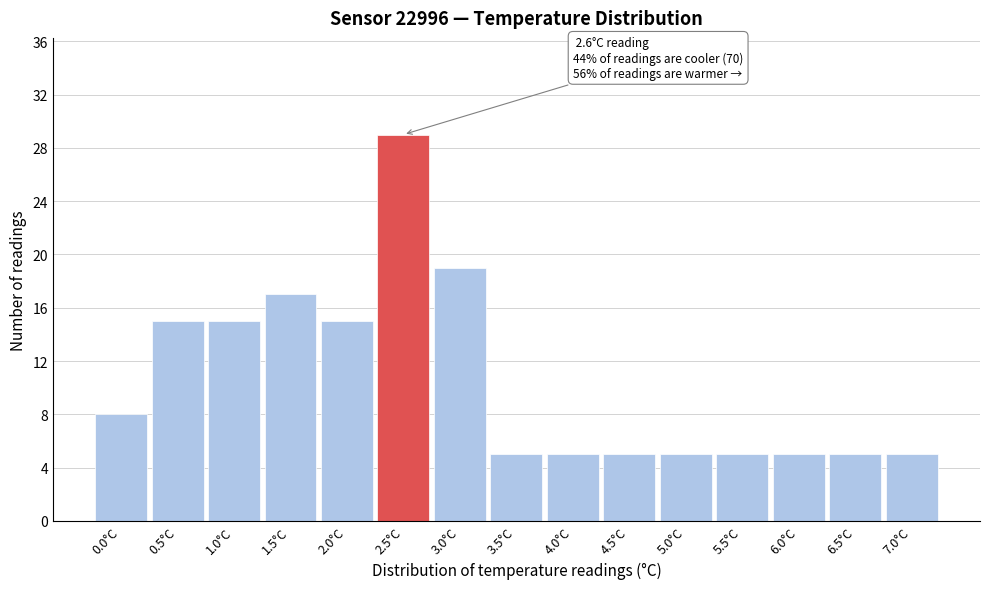

Which range on the x-axis has the tallest bar?

2.25 to 2.75